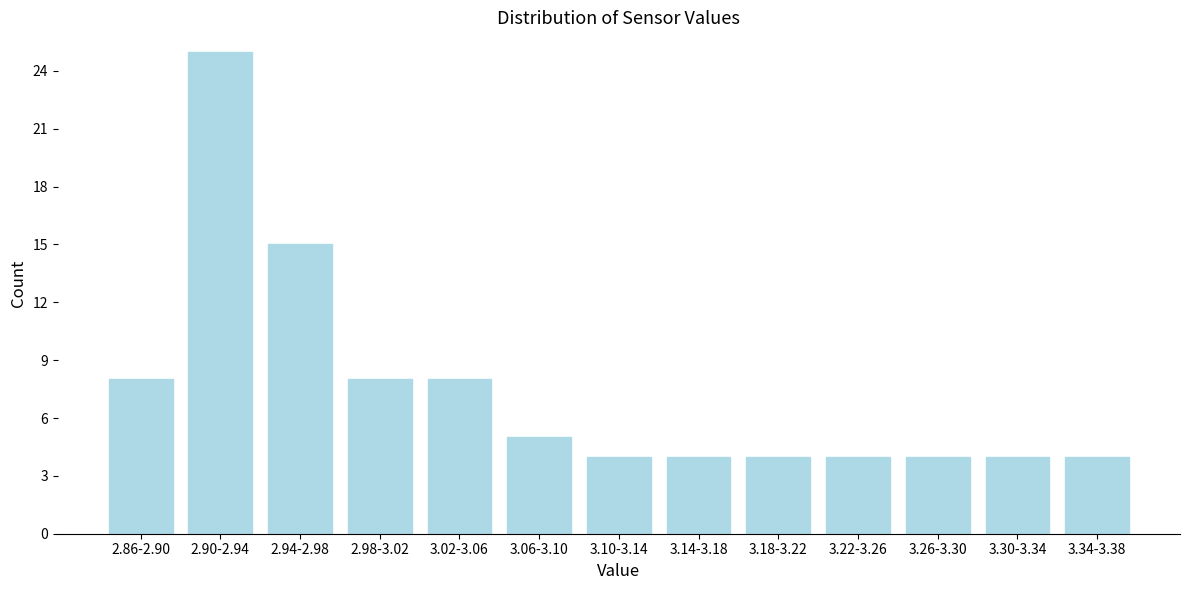

Reading left to right, what are all the values shown in this chart?

2.86-2.90=8	2.90-2.94=25	2.94-2.98=15	2.98-3.02=8	3.02-3.06=8	3.06-3.10=5	3.10-3.14=4	3.14-3.18=4	3.18-3.22=4	3.22-3.26=4	3.26-3.30=4	3.30-3.34=4	3.34-3.38=4